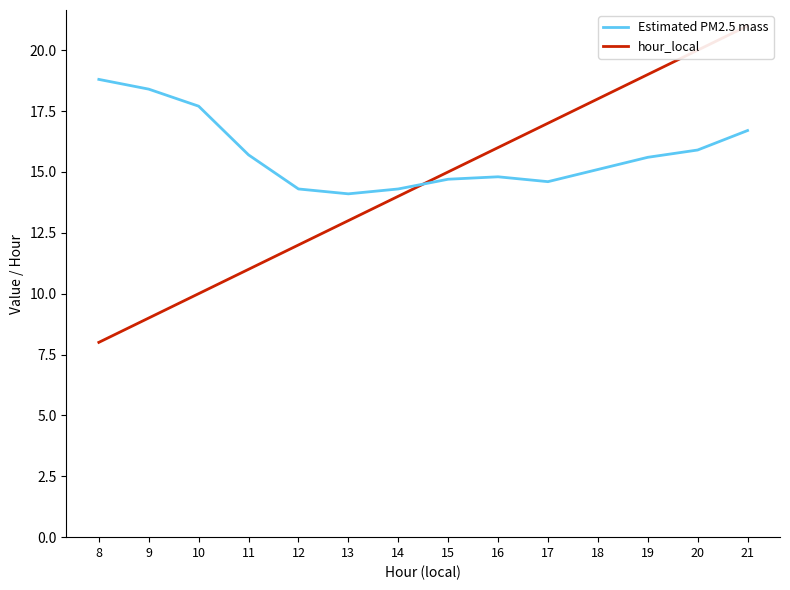

Which series ends up on top after the final intersection of Estimated PM2.5 mass and hour_local?

hour_local